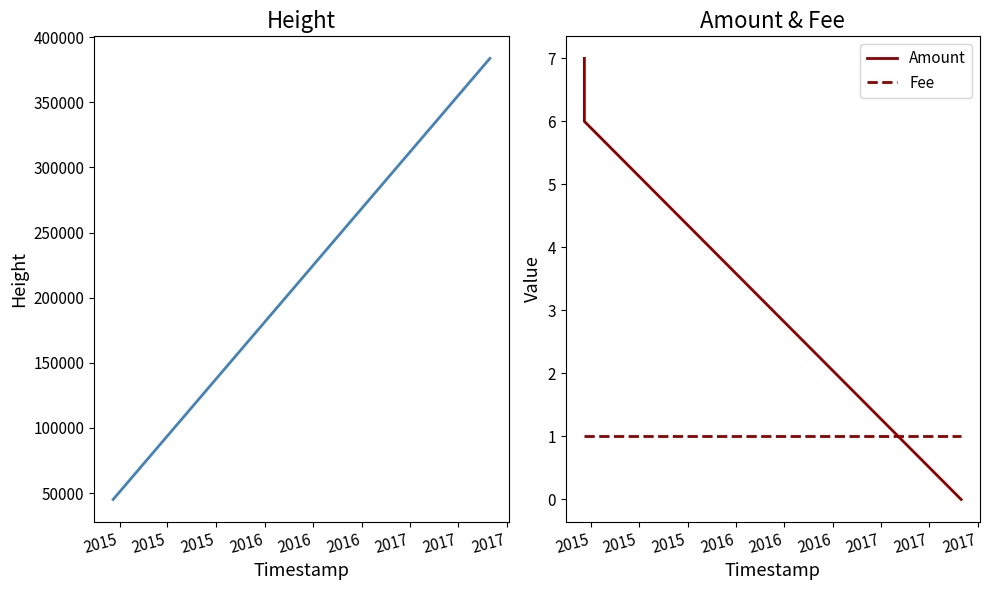

Rank the series by their maximum value, from lowest to highest.

Fee, Amount, Height